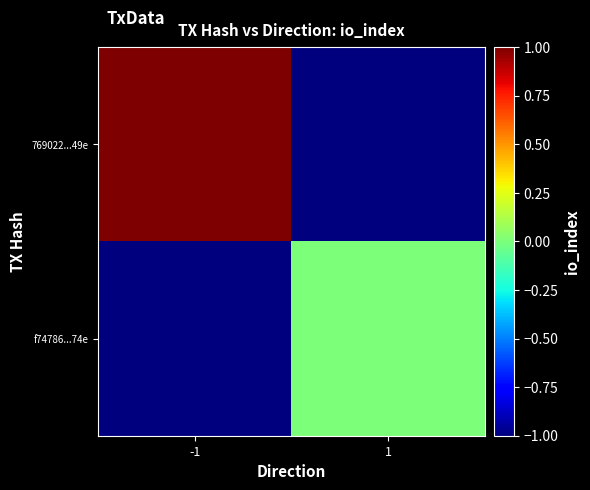

What is the total value across all series at 1?

-1